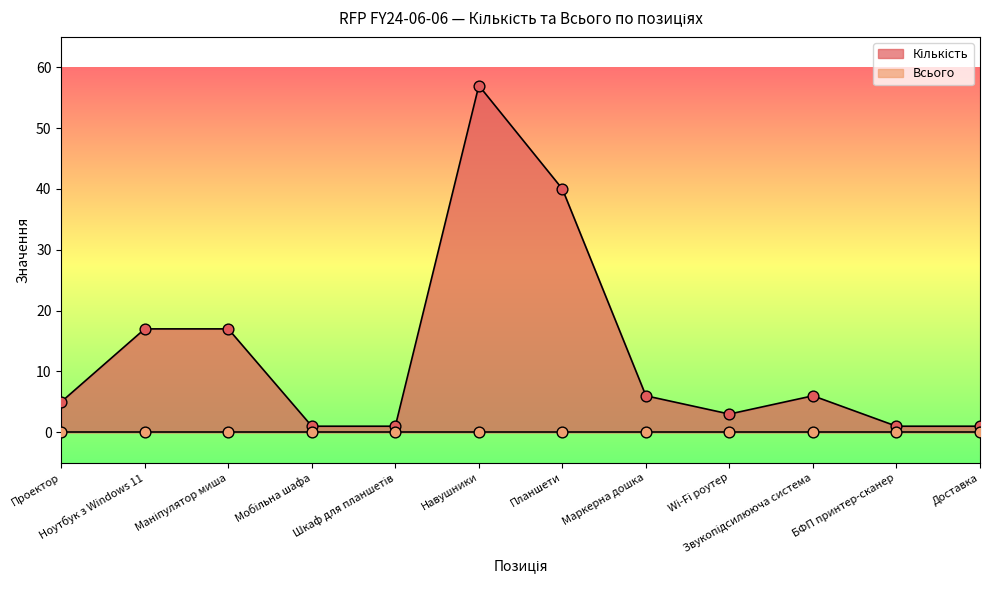

What is the change in value from Мобільна шафа to Wi-Fi роутер?

+2